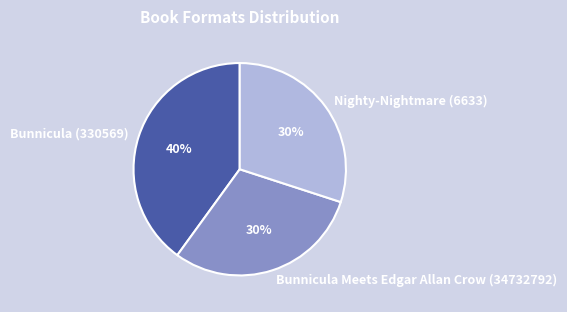

Is the sum of Bunnicula Meets Edgar Allan Crow (34732792) and Bunnicula (330569) greater than half?

Yes